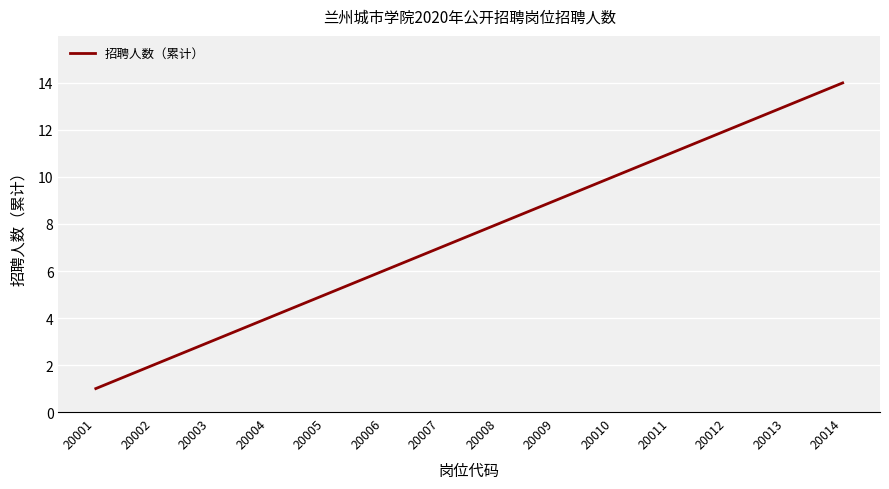

Is it true that the value at 20013 is 8?

False